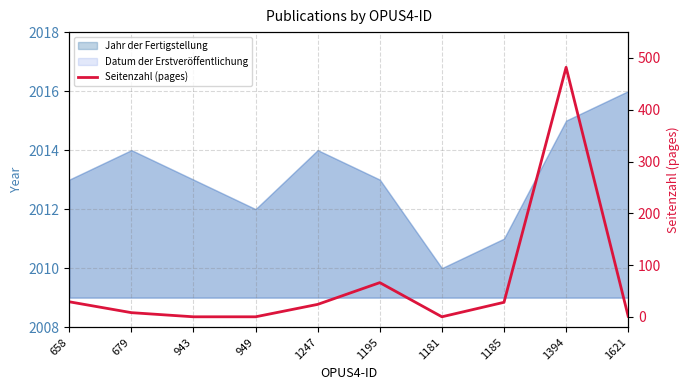

What is the difference between the maximum and minimum values?

482